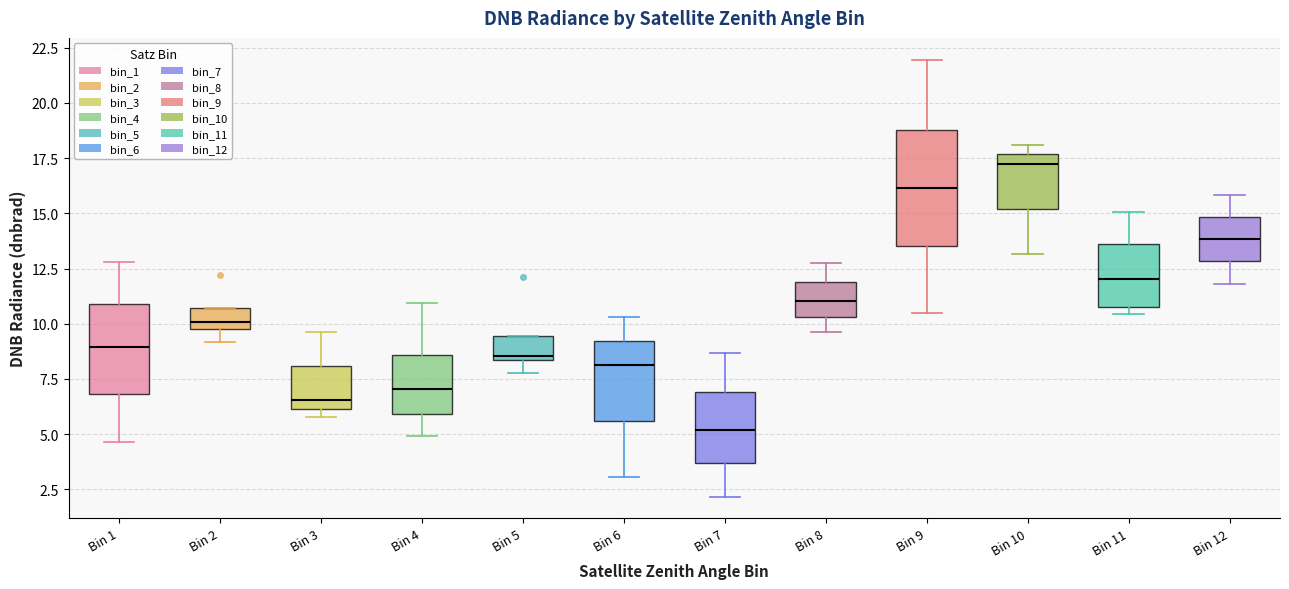

Which box's median line is the lowest?

Bin 7